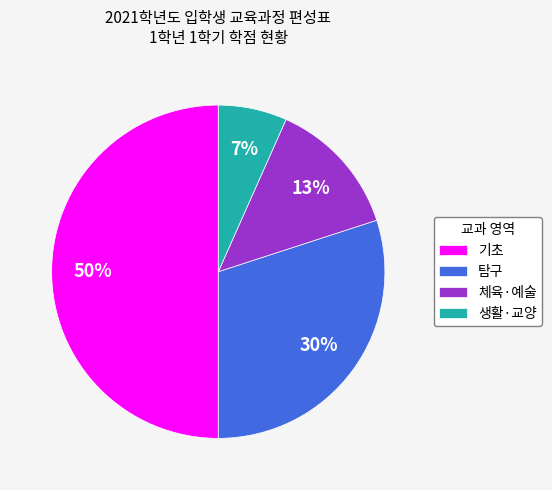

Count the number of slices in the pie.

4